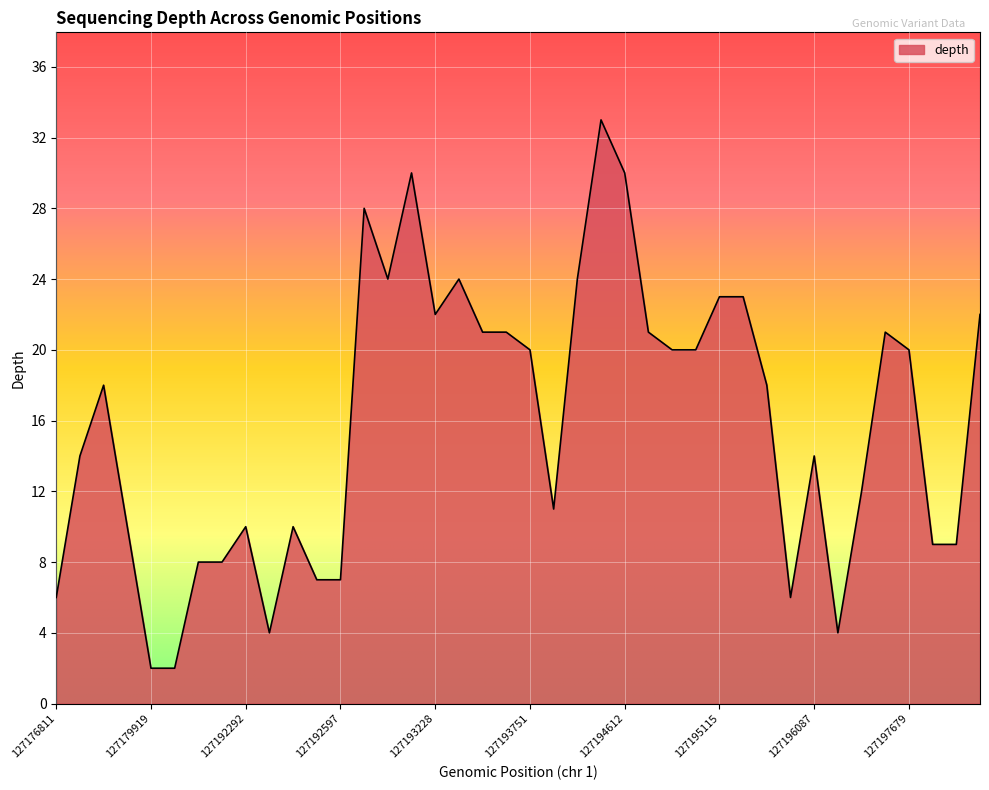

How many lines are shown in the chart?

1